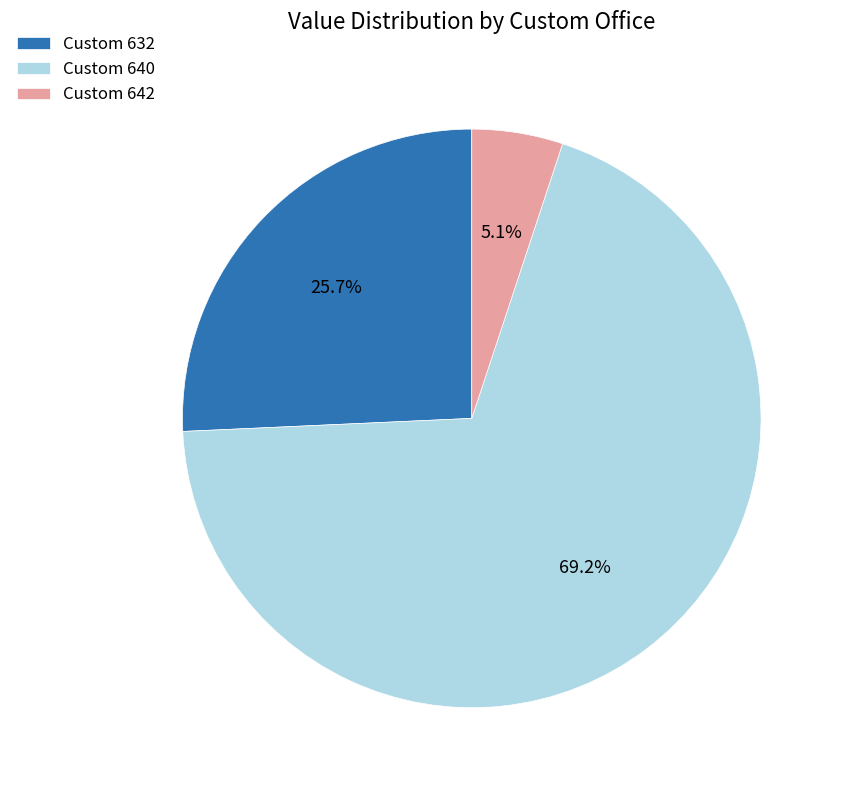

Which has a higher value, Custom 642 or Custom 632?

Custom 632